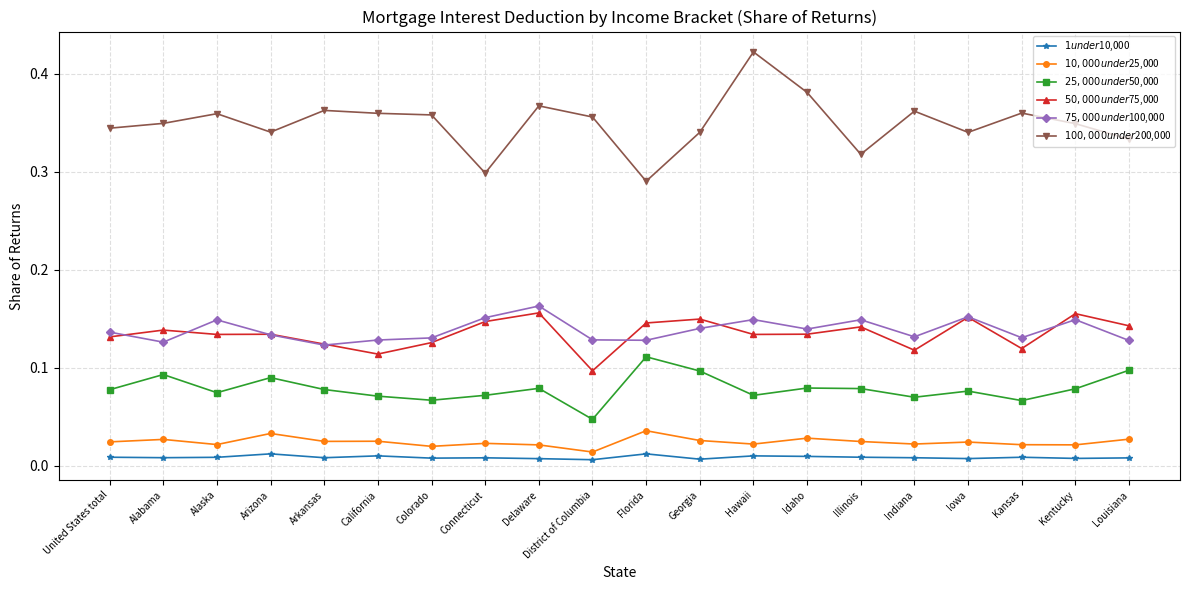

How many lines are shown in the chart?

6